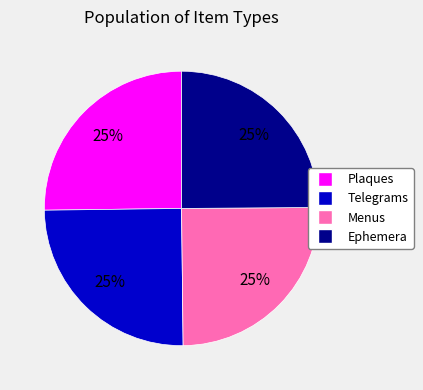

To the nearest percent, what is the average slice percentage?

25%